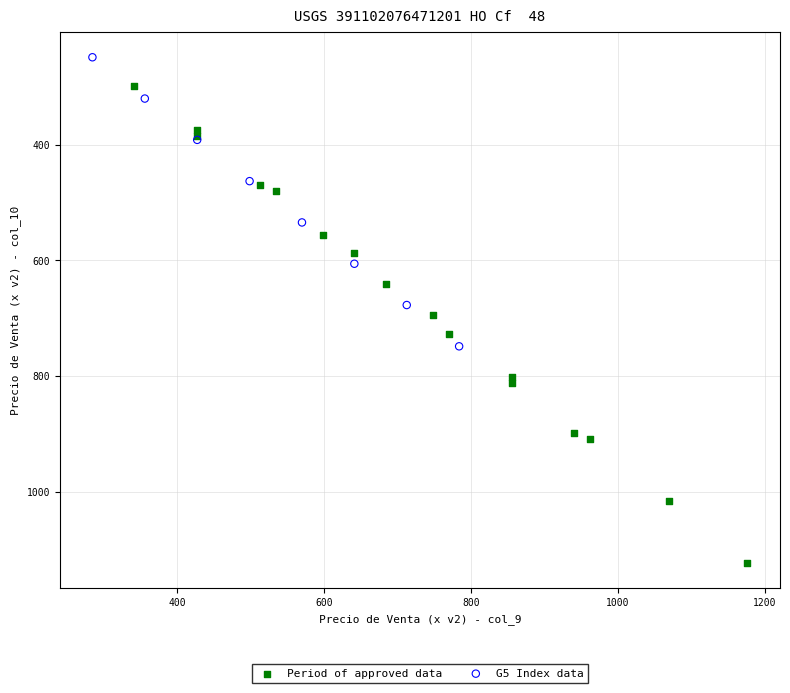

Which series contains the lowest Y value?

G5 Index data